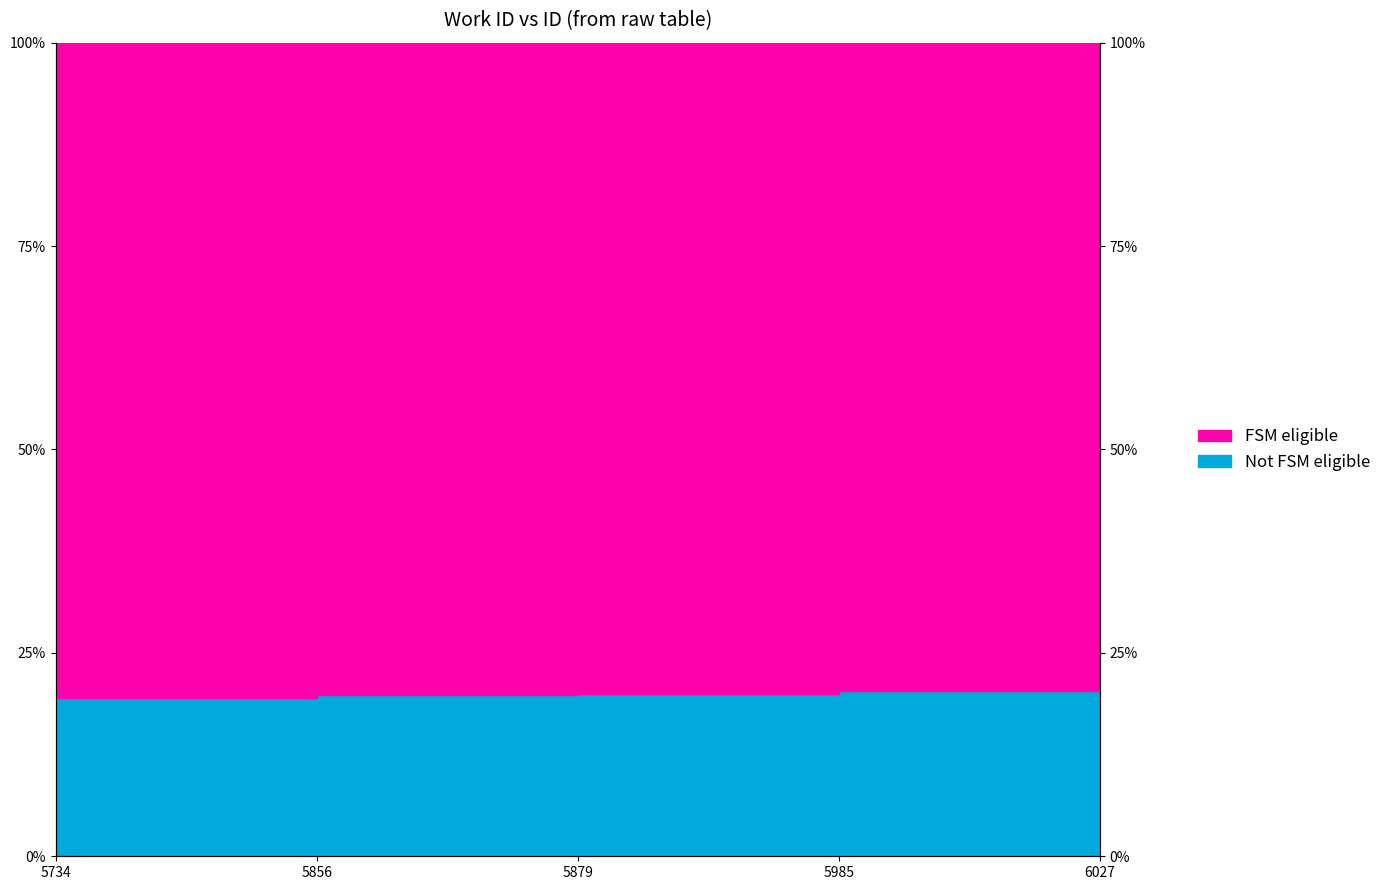

At which category does the chart reach its peak across all series?

6027